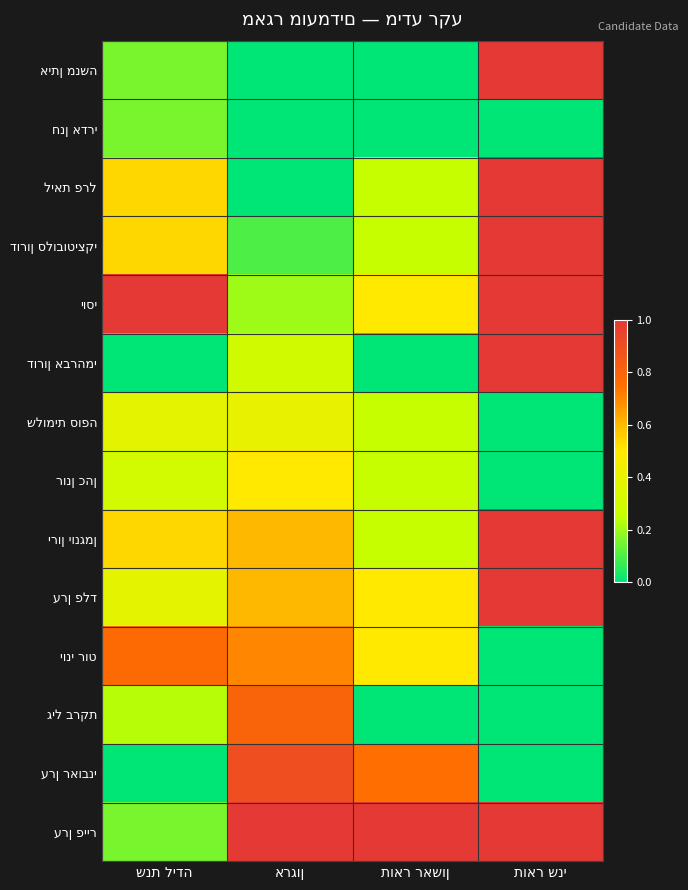

List the labels in order of ליאת פרל value, largest first.

תואר שני, שנת לידה, תואר ראשון, ארגון